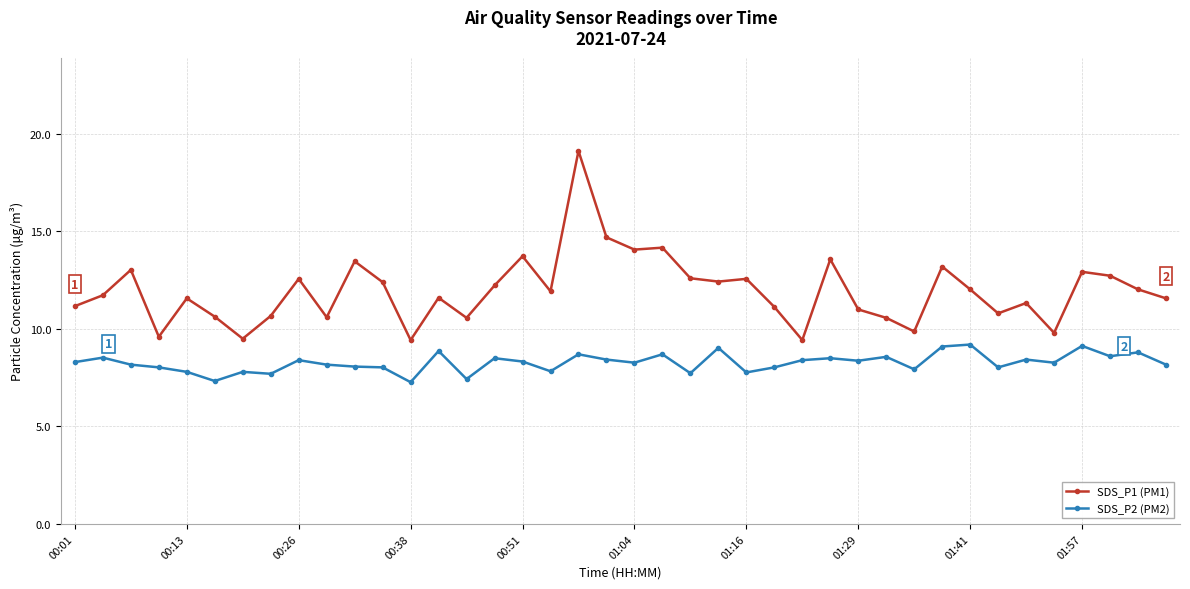

What is the difference between the maximum and second lowest values in the SDS_P2 (PM2) series?

1.9